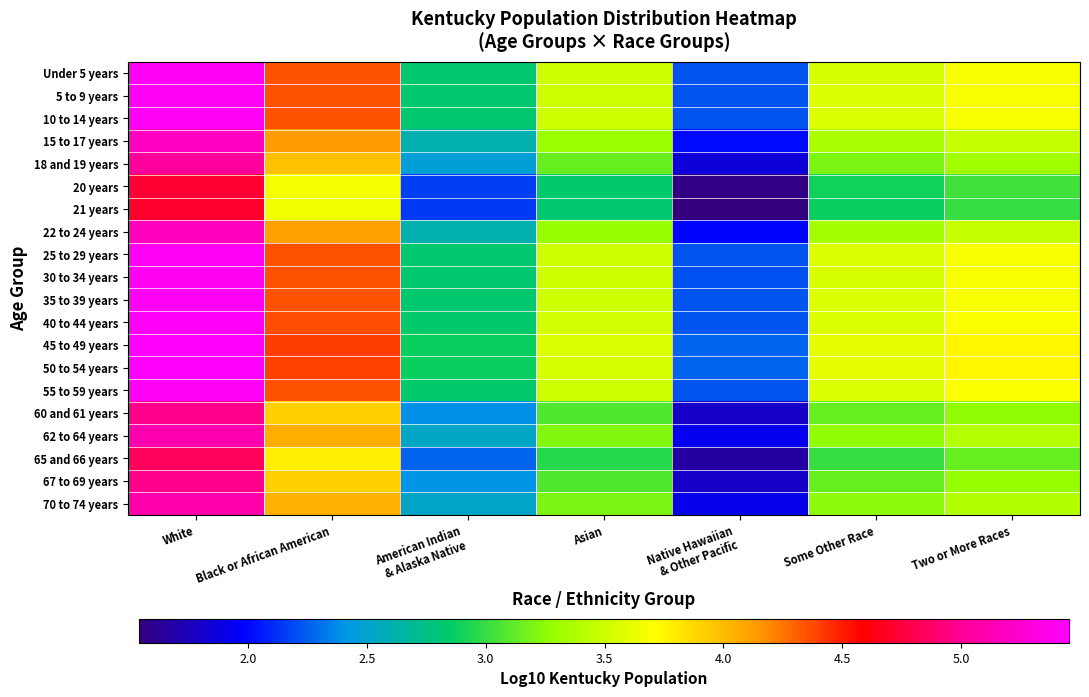

How many categories are shown in the chart?

7